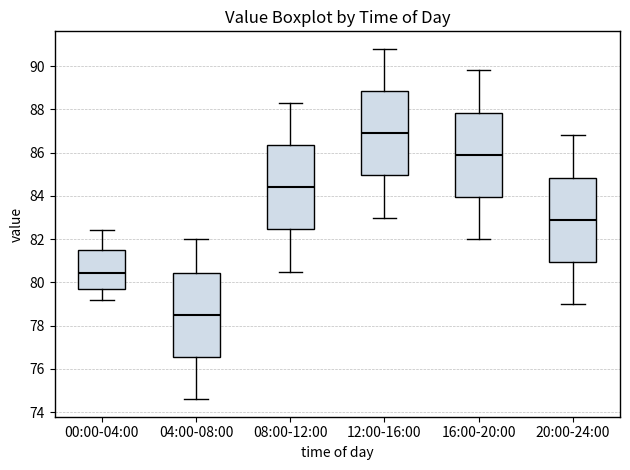

Reading left to right, transcribe this box plot: for each box, give where its median line is, the range the box spans, and where its two whiskers end, as read against the y-axis. The values are not printed on the chart, so give them approximately, as read against the axis.

00:00-04:00: median 80.4, box 79.8 to 81.4, whiskers 79.2 to 82.4
04:00-08:00: median 78.6, box 76.6 to 80.4, whiskers 74.6 to 82.0
08:00-12:00: median 84.4, box 82.4 to 86.4, whiskers 80.6 to 88.4
12:00-16:00: median 87.0, box 85.0 to 88.8, whiskers 83.0 to 90.8
16:00-20:00: median 86.0, box 84.0 to 87.8, whiskers 82.0 to 89.8
20:00-24:00: median 83.0, box 81.0 to 84.8, whiskers 79.0 to 86.8